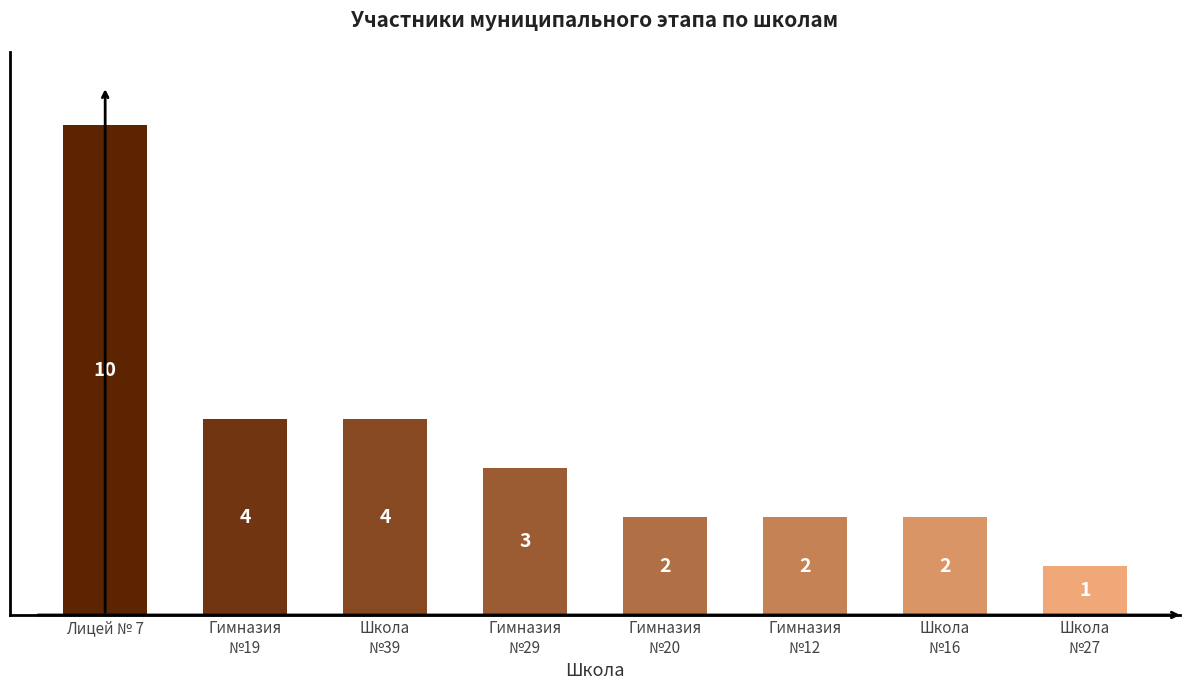

Reading right to left, what are all the values shown in this chart?

Школа
№27=1	Школа
№16=2	Гимназия
№12=2	Гимназия
№20=2	Гимназия
№29=3	Школа
№39=4	Гимназия
№19=4	Лицей № 7=10